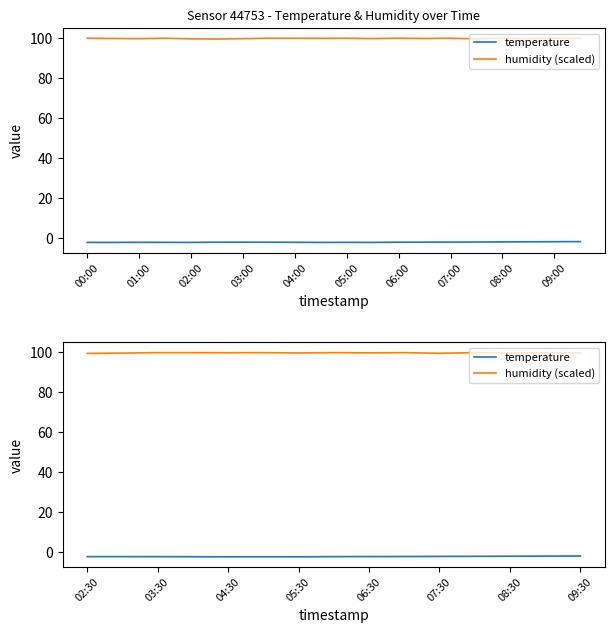

Which category has the highest value across all series?

03:30